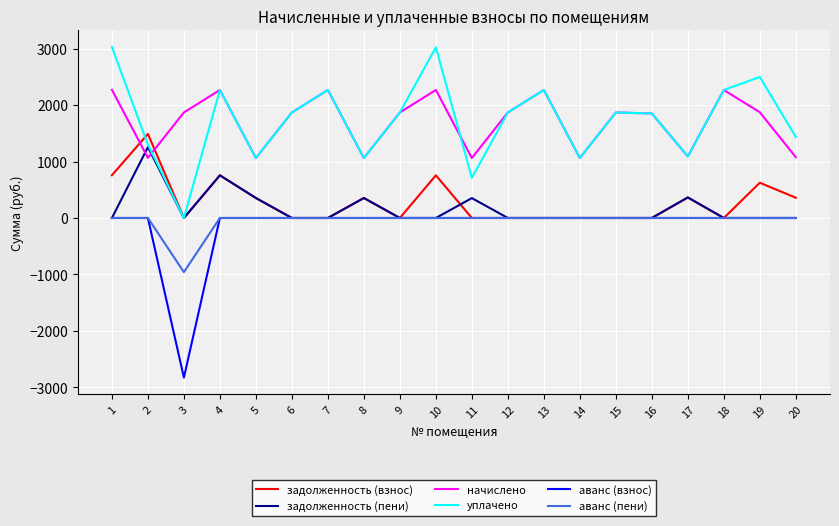

What is the average value of the аванс (пени) series?

-47.9